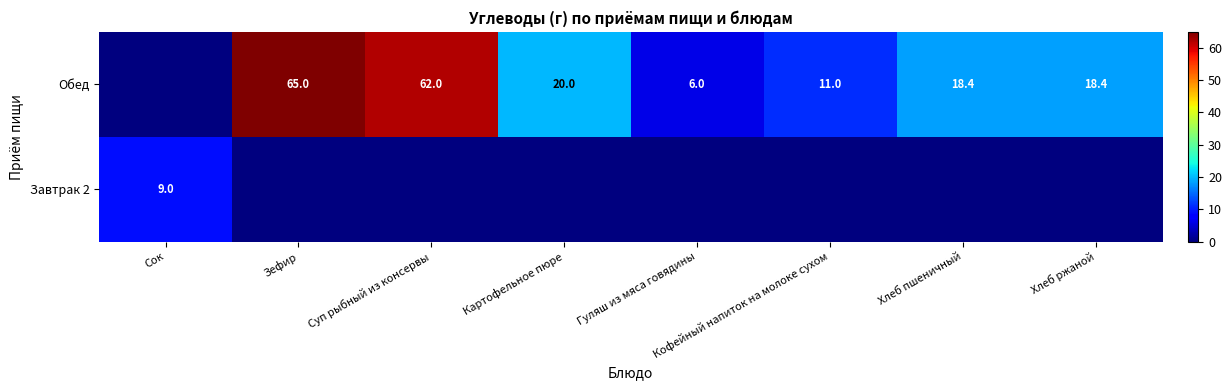

Is the value of Завтрак 2 at Сок greater than the value of Обед at Картофельное пюре?

No